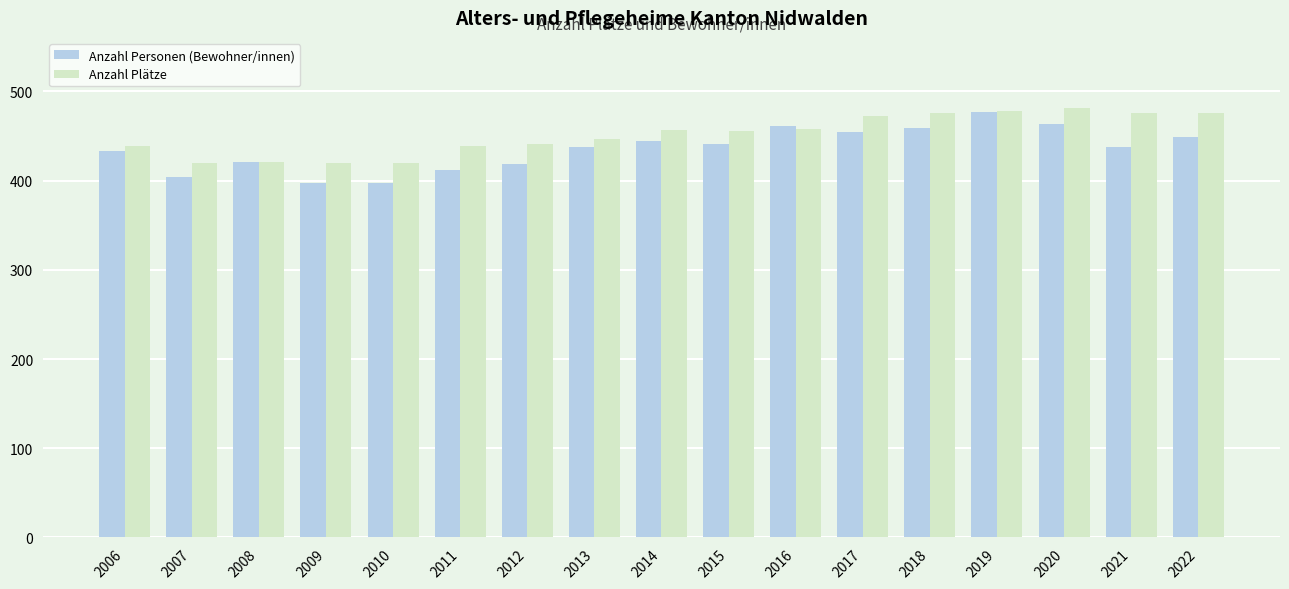

What are all the series names shown in the legend?

Anzahl Personen (Bewohner/innen), Anzahl Plätze